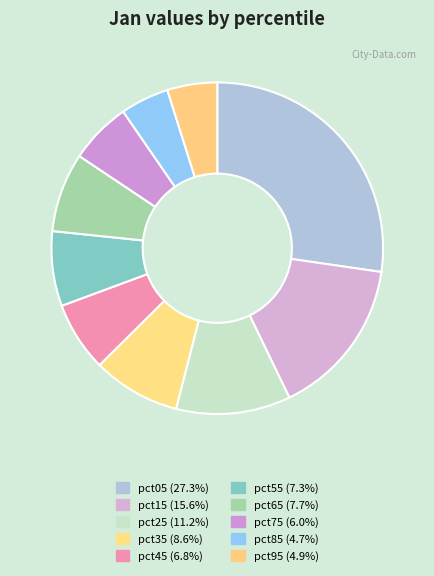

To the nearest percent, what percentage of the pie is pct45?

7%